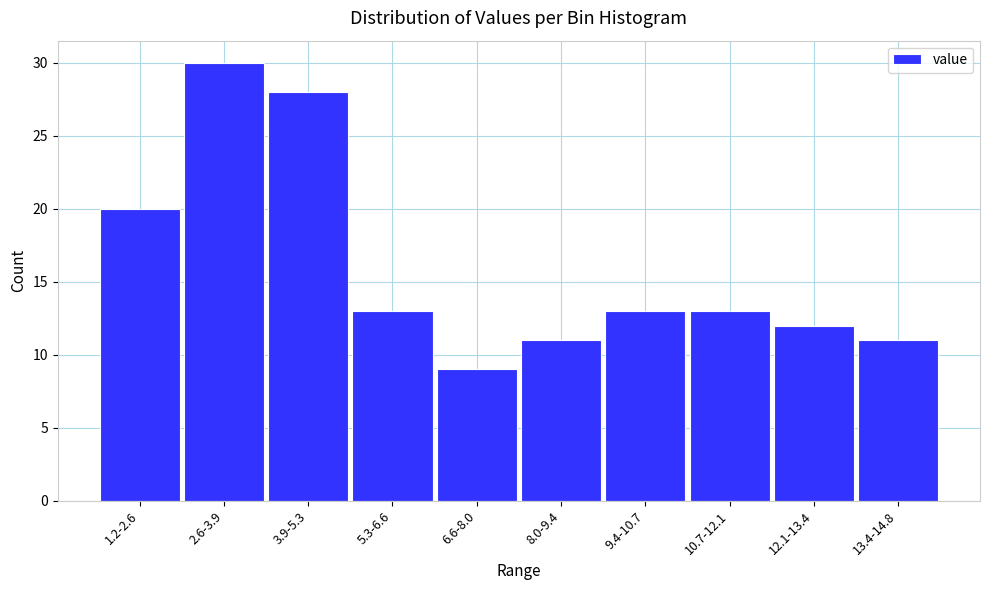

Reading left to right, extract all data points from this chart.

1.2-2.6=20	2.6-3.9=30	3.9-5.3=28	5.3-6.6=13	6.6-8.0=9	8.0-9.4=11	9.4-10.7=13	10.7-12.1=13	12.1-13.4=12	13.4-14.8=11